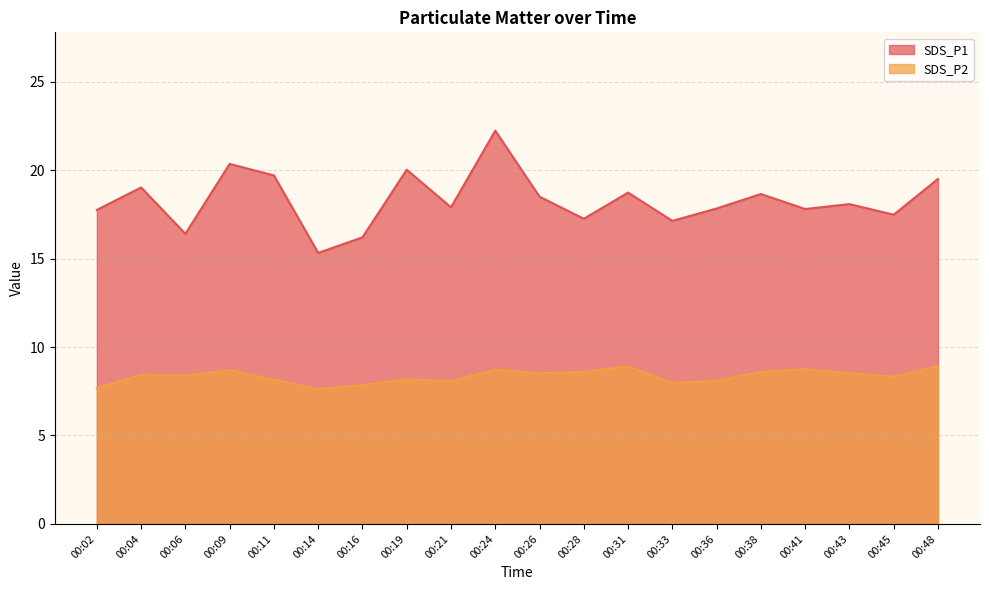

Between 00:48 and 00:19, which is larger?

00:19